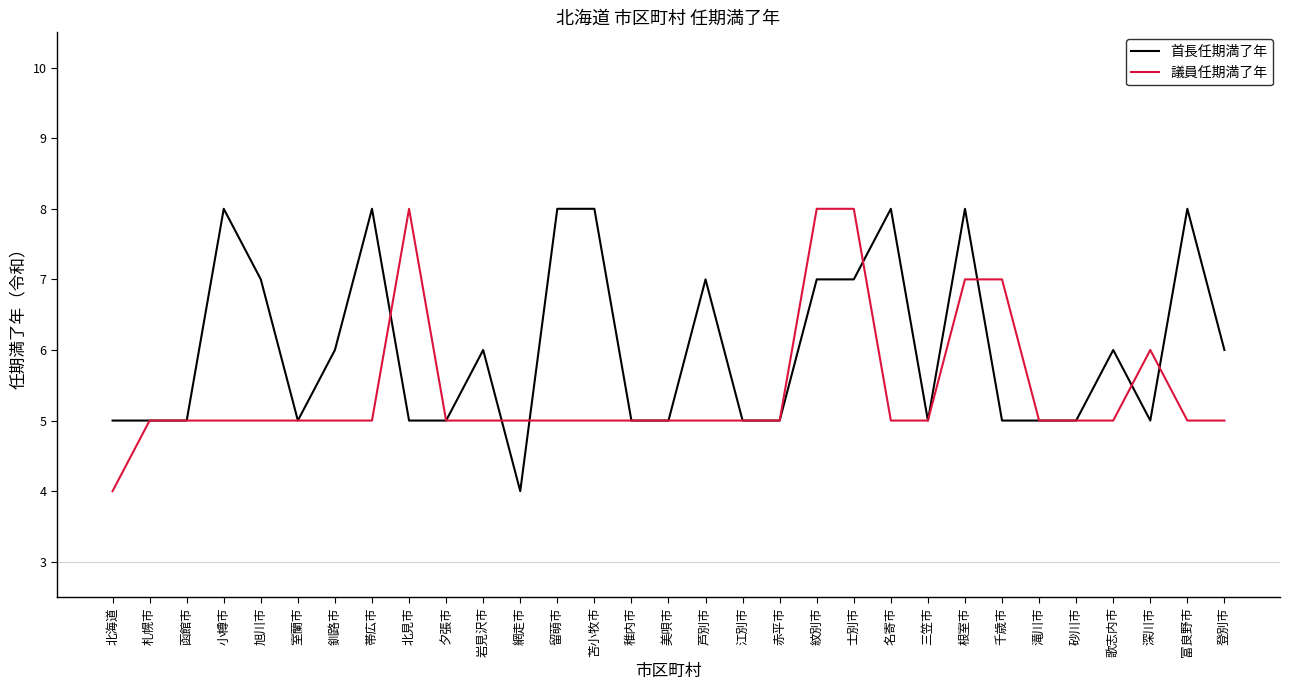

Reading left to right, what are all the values shown in this chart?

首長任期満了年: 5	5	5	8	7	5	6	8	5	5	6	4	8	8	5	5	7	5	5	7	7	8	5	8	5	5	5	6	5	8	6
議員任期満了年: 4	5	5	5	5	5	5	5	8	5	5	5	5	5	5	5	5	5	5	8	8	5	5	7	7	5	5	5	6	5	5